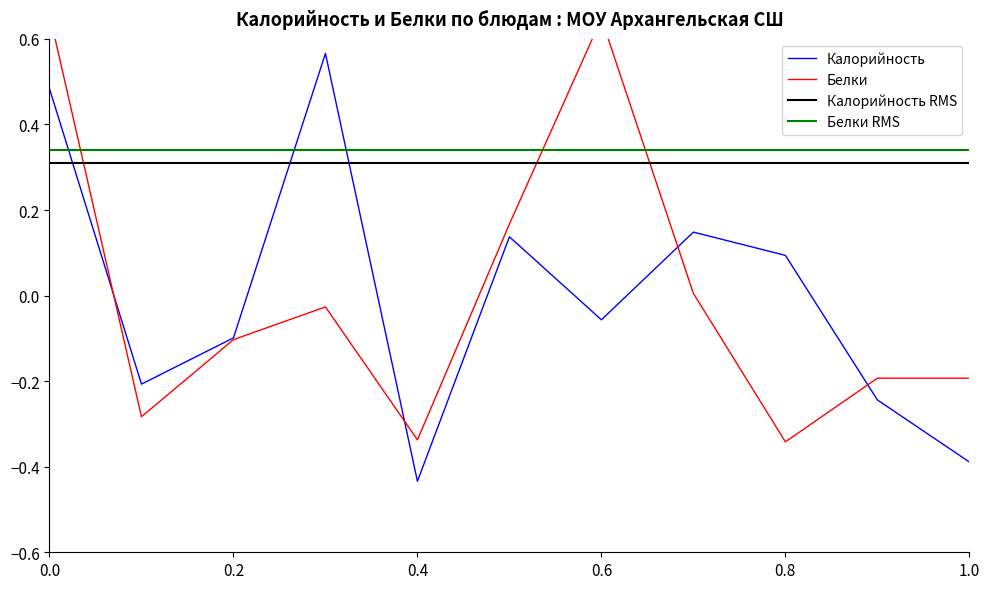

What is the difference between the maximum and minimum values in the Белки series?

1.0